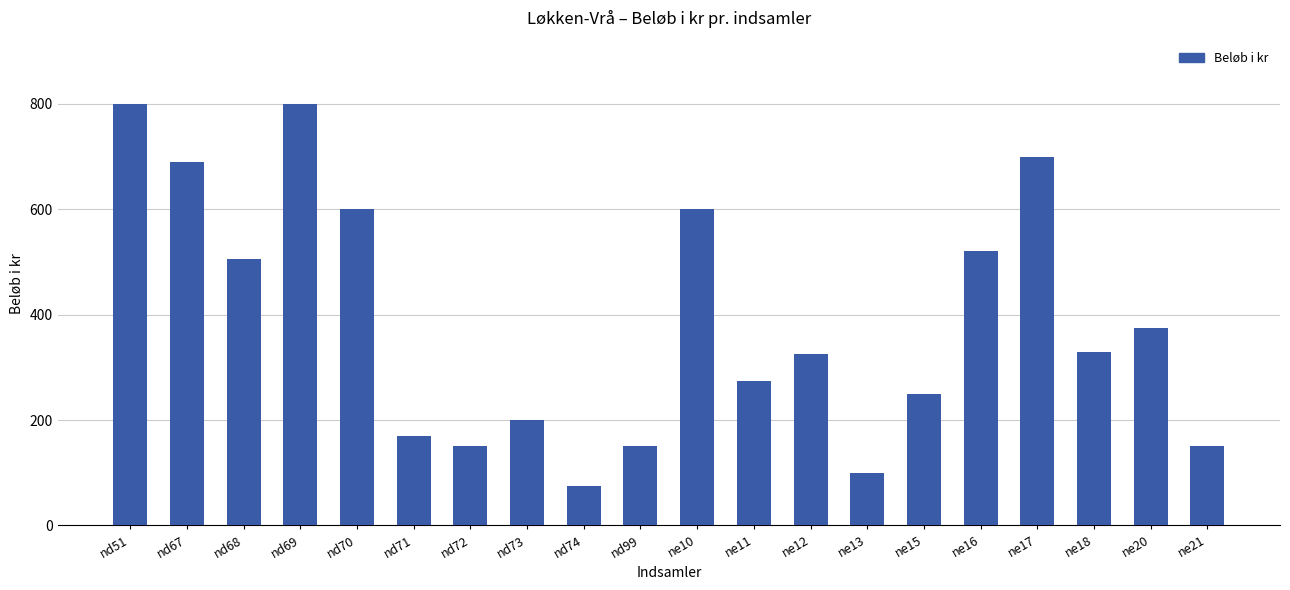

Approximately how many times larger is the value at nd71 compared to nd74?

2.3